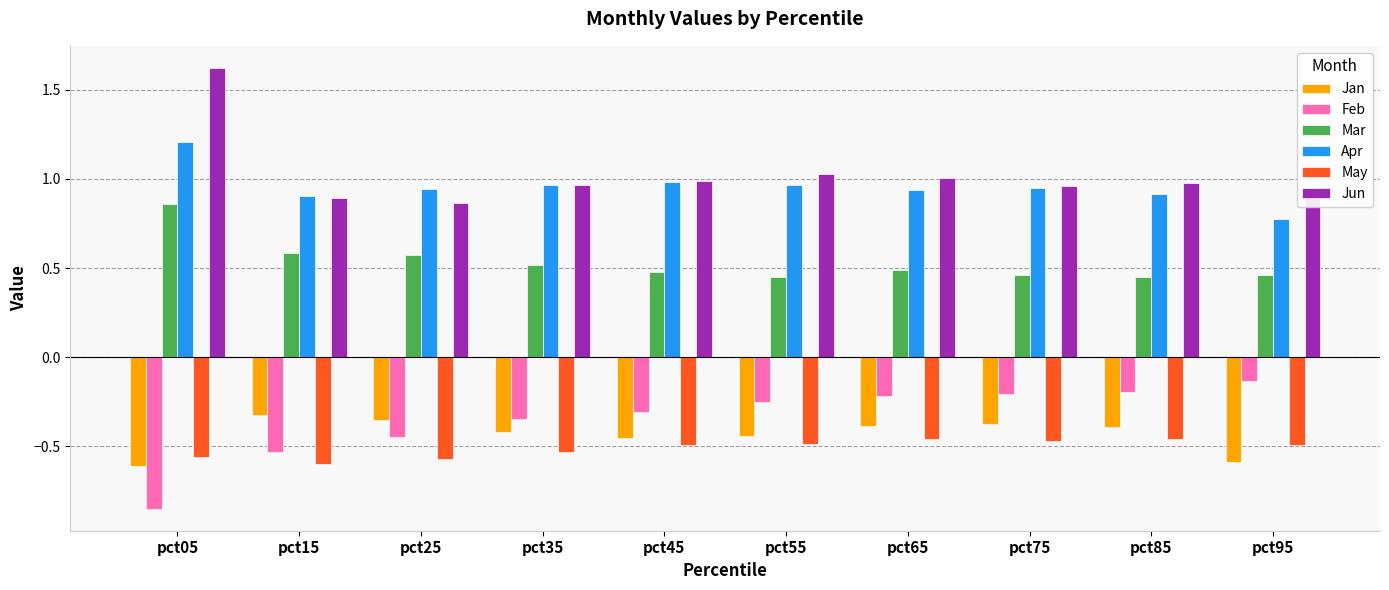

What are all the series names shown in the legend?

Jan, Feb, Mar, Apr, May, Jun